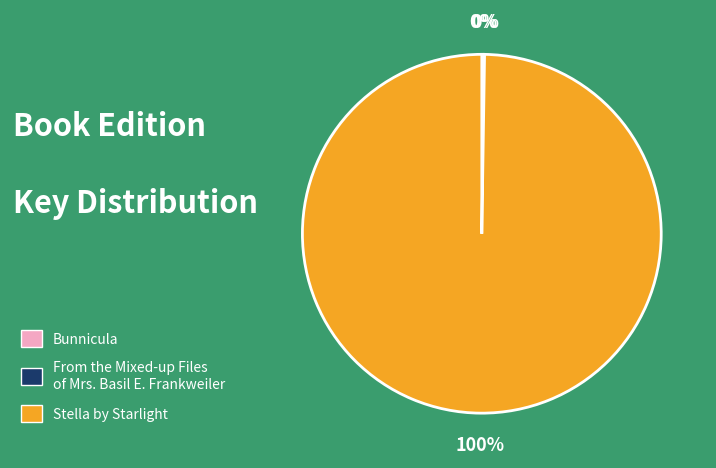

Which slice is the largest?

Stella by Starlight